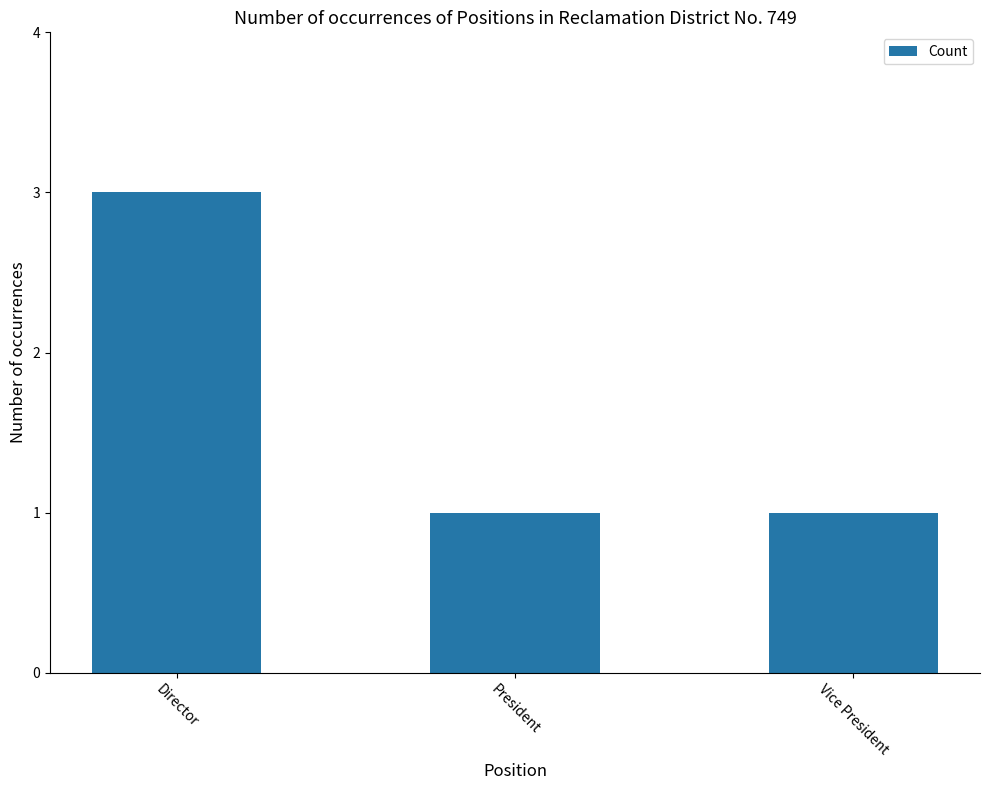

What is the ratio of the value at Vice President to the value at Director?

0.3